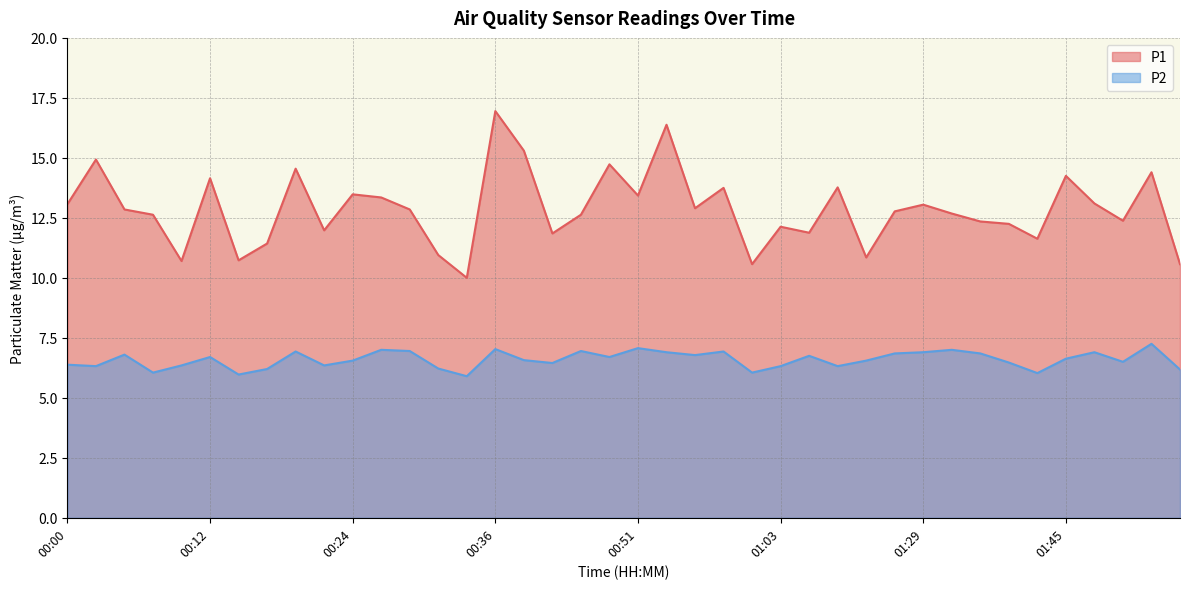

What is the smallest value displayed?

5.9